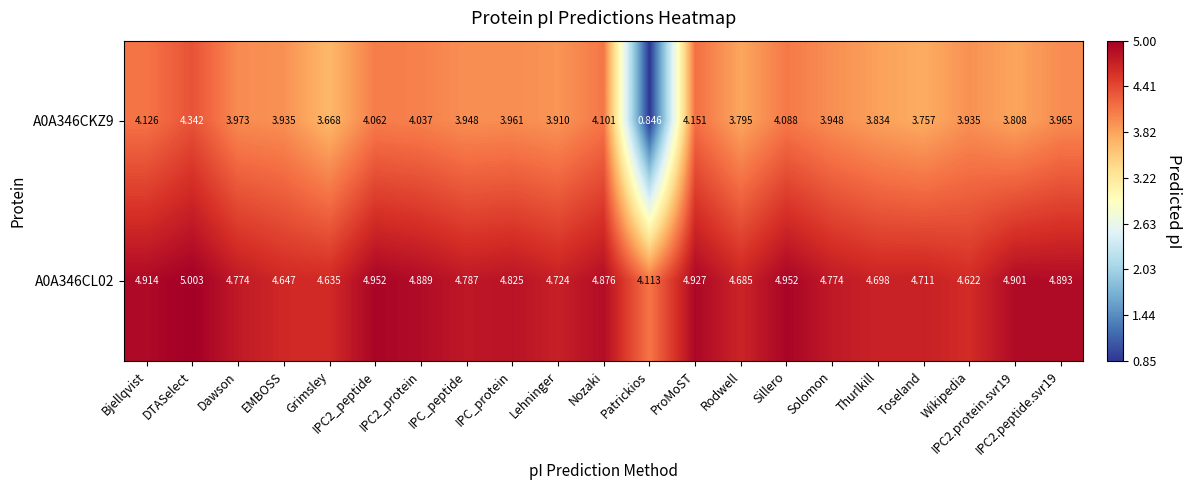

Which category has the highest value in the A0A346CL02 series?

DTASelect